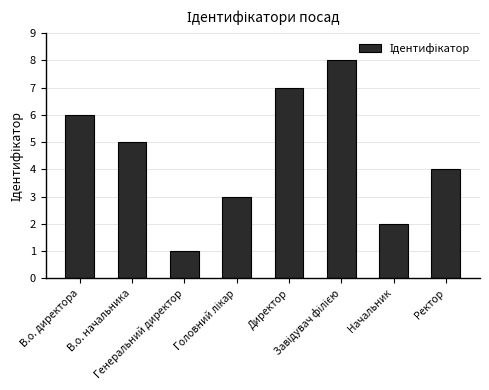

What is the value of the 5th bar from the left?

7